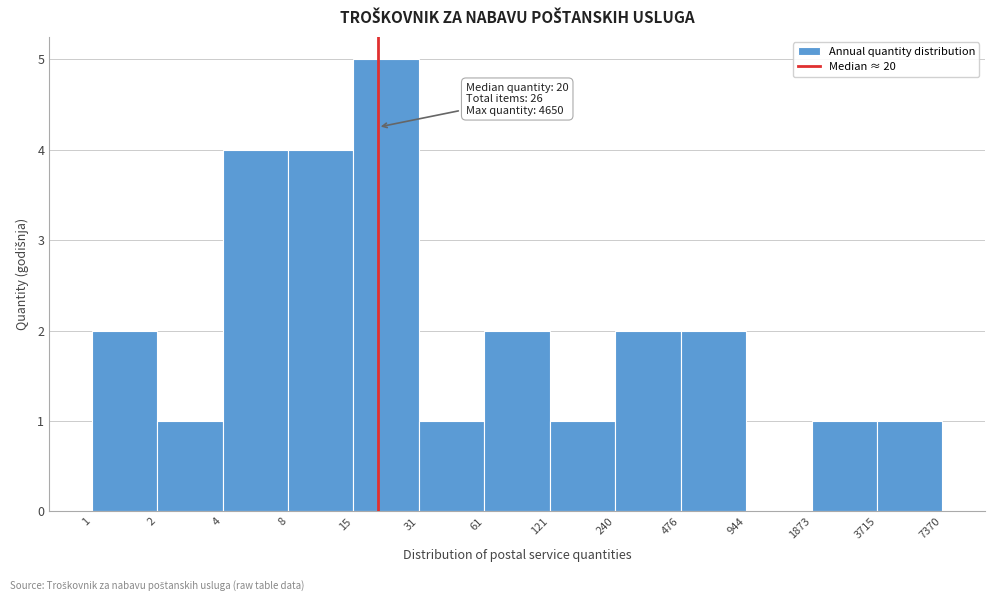

Reading right to left, list all the values displayed in this chart.

7370=1	3715=1	944=0	476=2	240=2	121=1	61=2	31=1	15=5	8=4	4=4	2=1	1=2